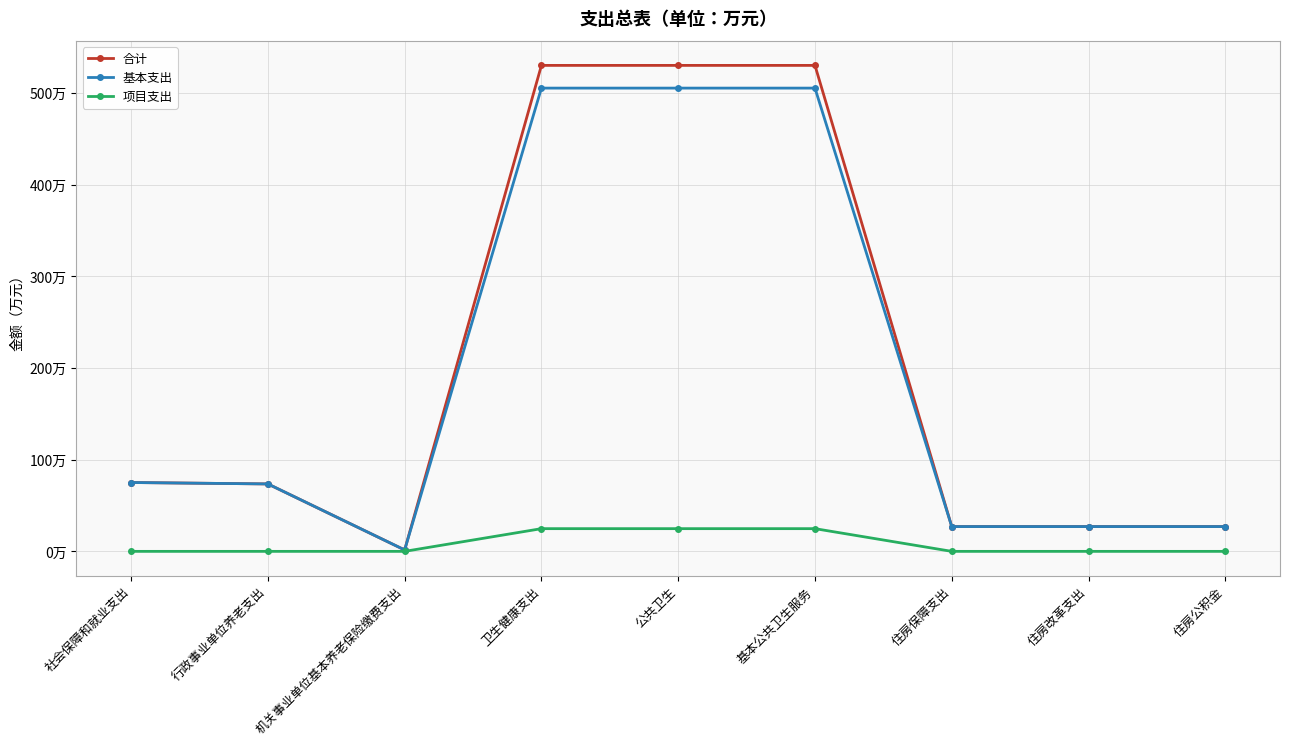

What are all the series names shown in the legend?

合计, 基本支出, 项目支出